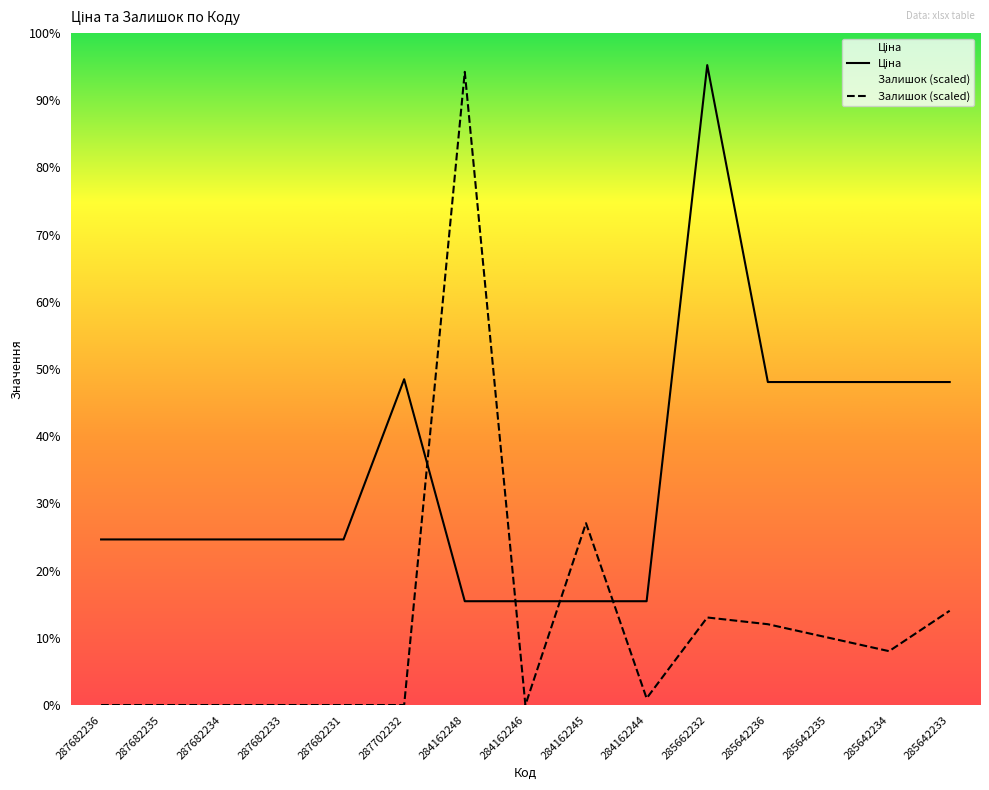

True or false: Залишок has a value of 7941.9 at 285662232.

True